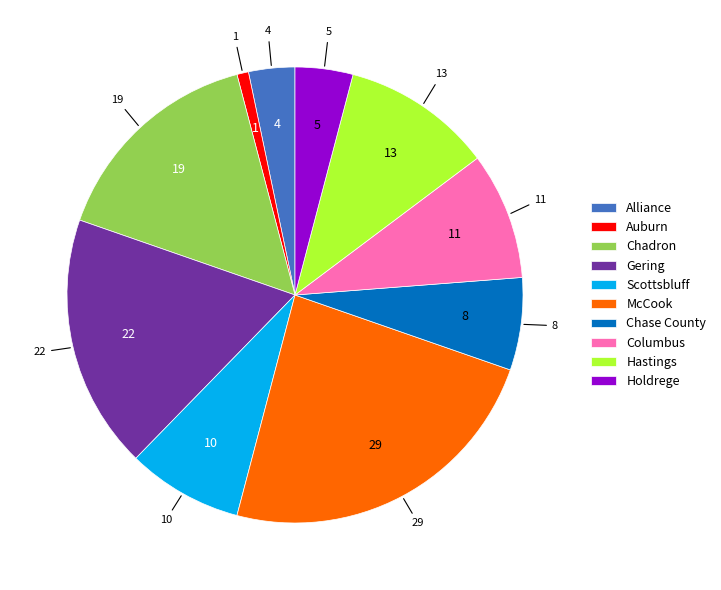

Which slice is the smallest?

Auburn